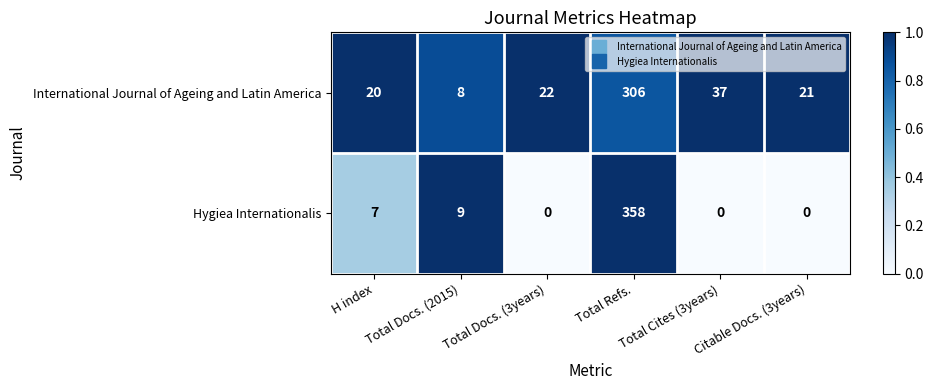

Where is International Journal of Ageing and Latin America nearest to the value 157?

Total Cites (3years)